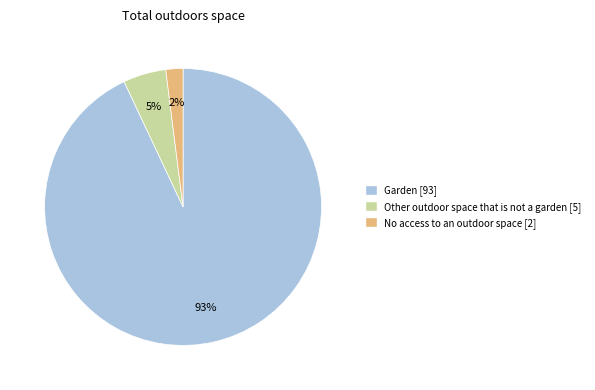

Count the number of slices in the pie.

3